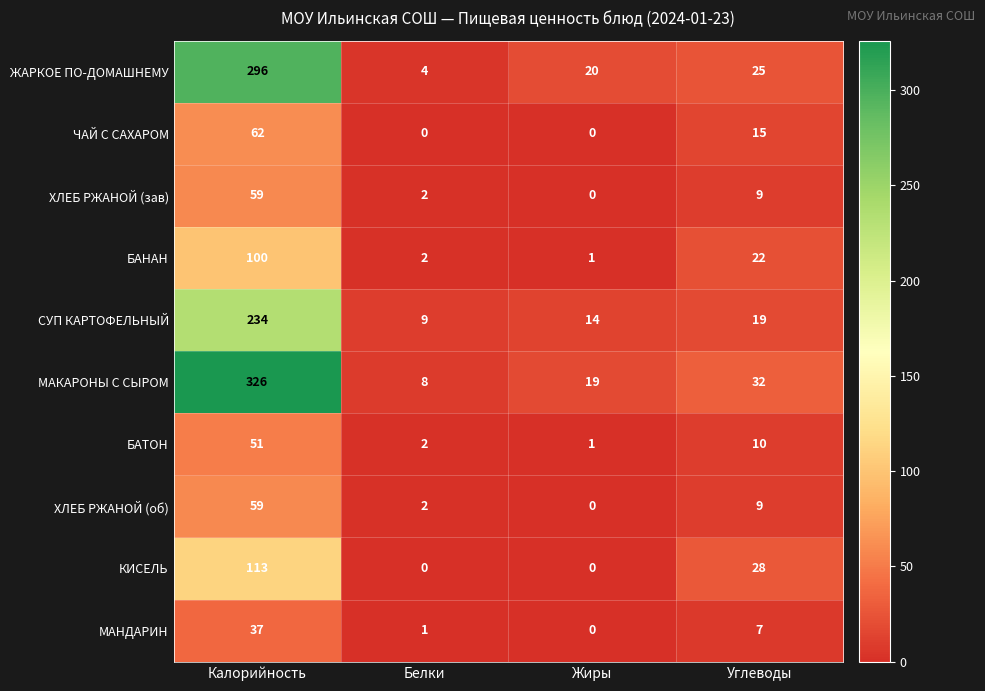

List the labels in order of БАТОН value, largest first.

Калорийность, Углеводы, Белки, Жиры